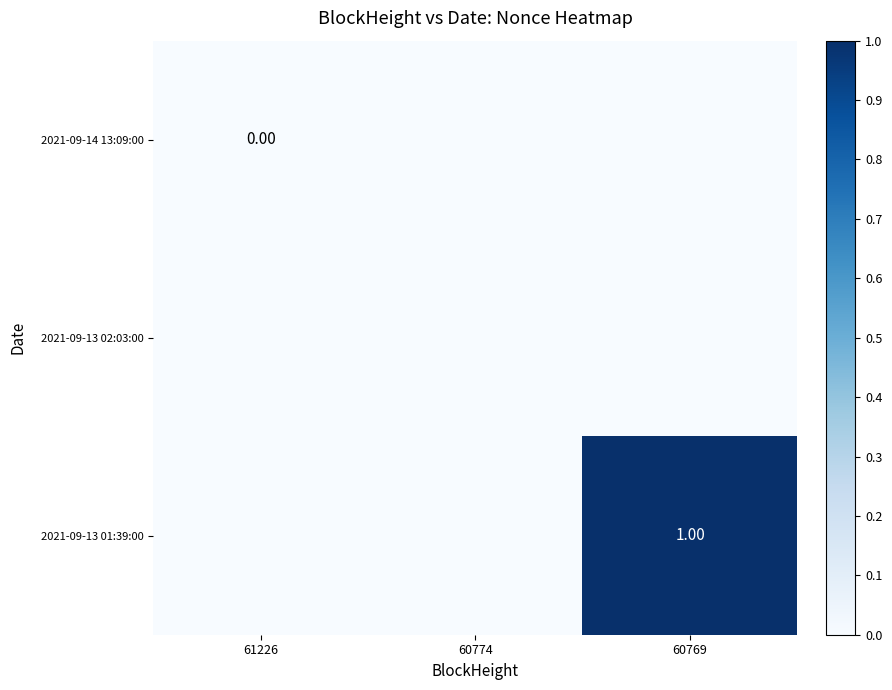

List the series in order of their peak value, highest first.

2021-09-13 01:39:00, 2021-09-14 13:09:00, 2021-09-13 02:03:00